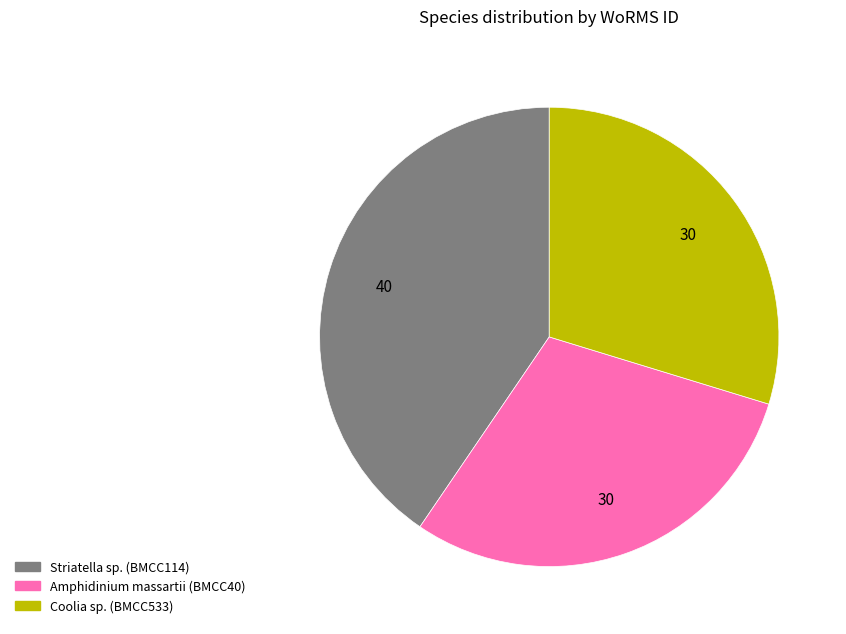

How many segments does this pie chart have?

3